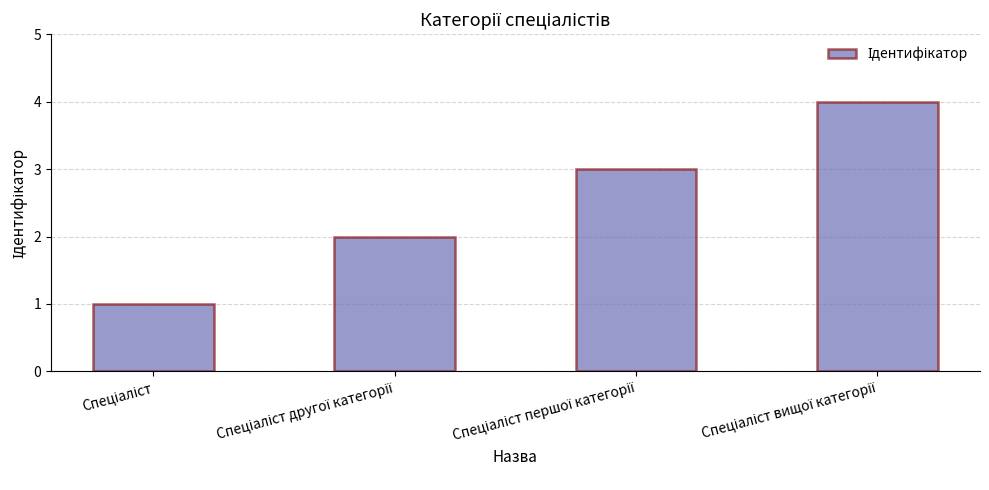

Are the bars grouped side by side (vs. stacked)?

No